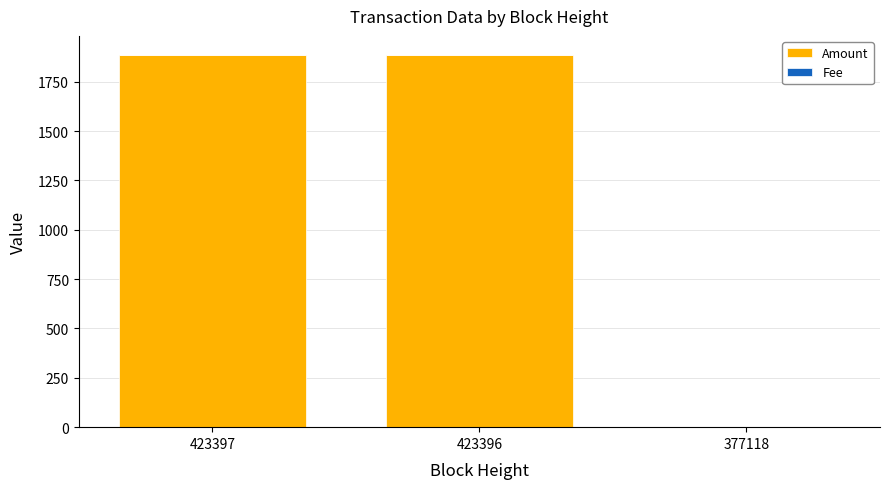

What is the highest value of the Amount series?

1887.3